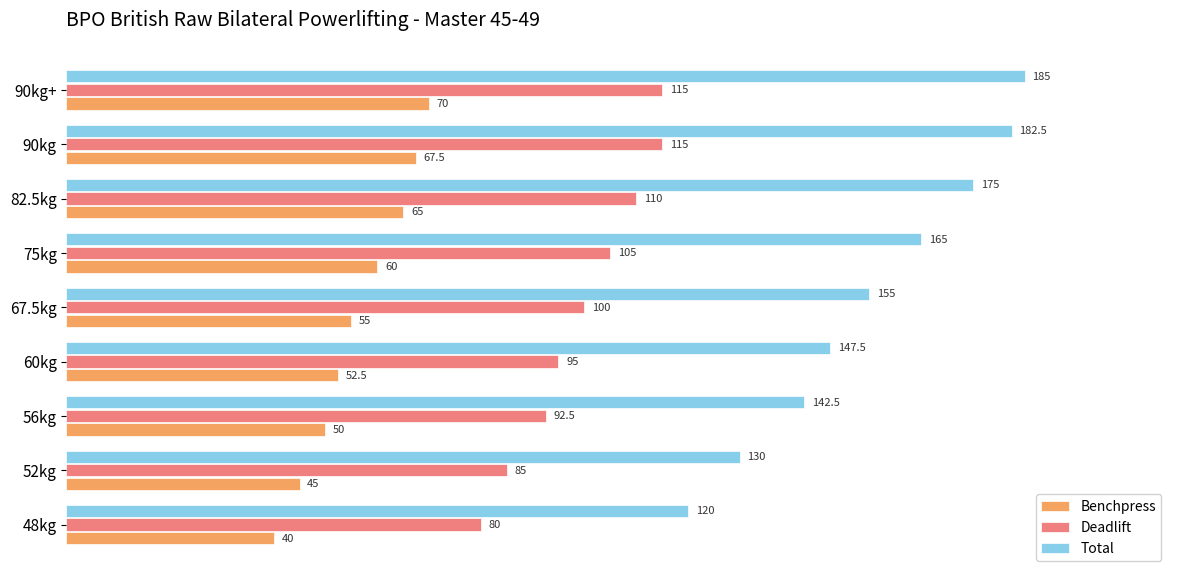

At which label is Benchpress closest to 55?

67.5kg